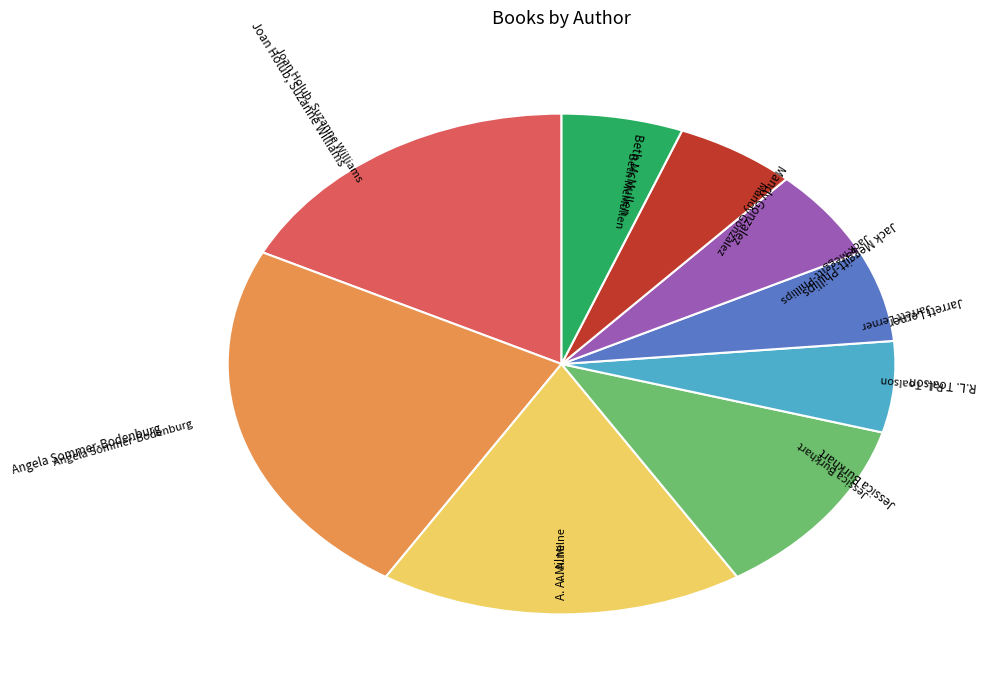

Is there a majority slice in this chart?

No